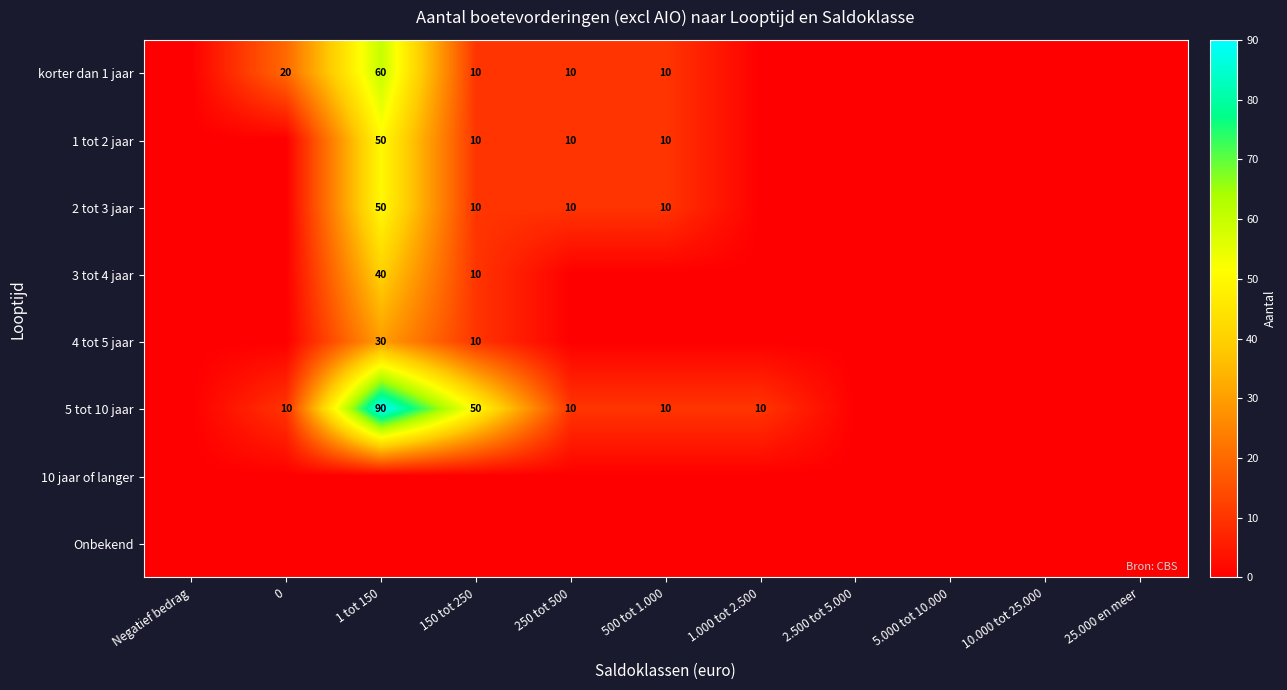

The value of korter dan 1 jaar at 150 tot 250 is 2. True or false?

False